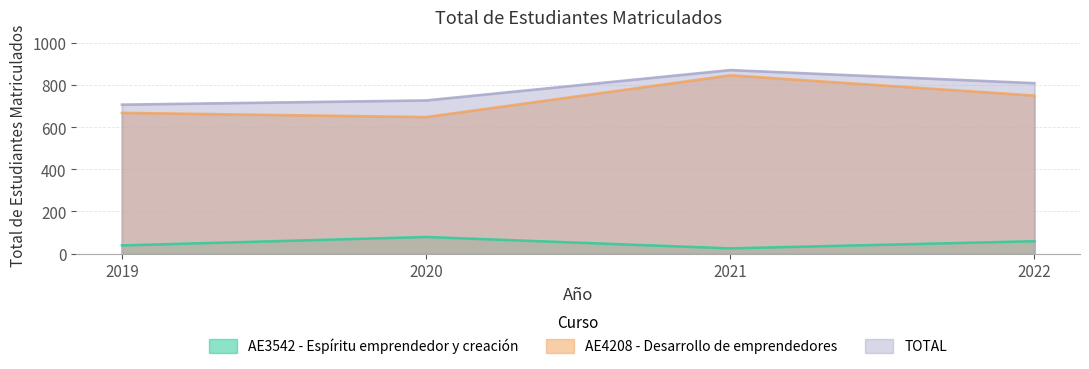

At which label does AE4208 - Desarrollo de emprendedores first exceed 750?

2021